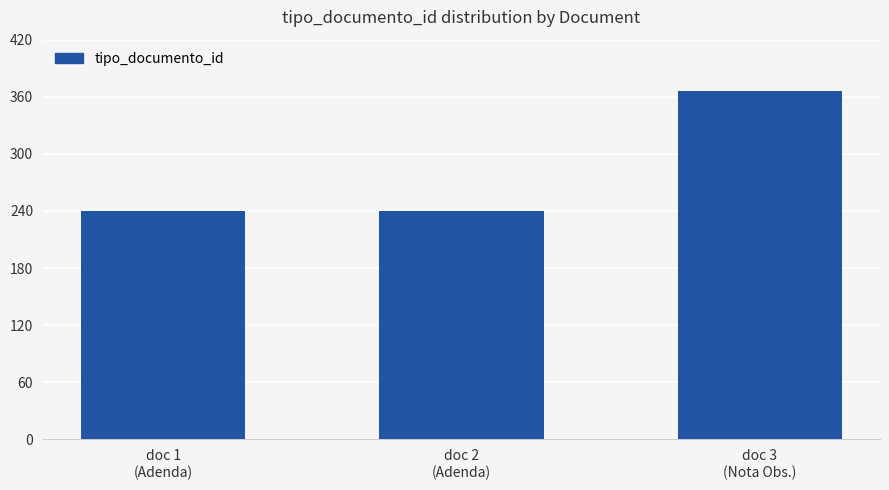

How many distinct data groups are displayed?

1